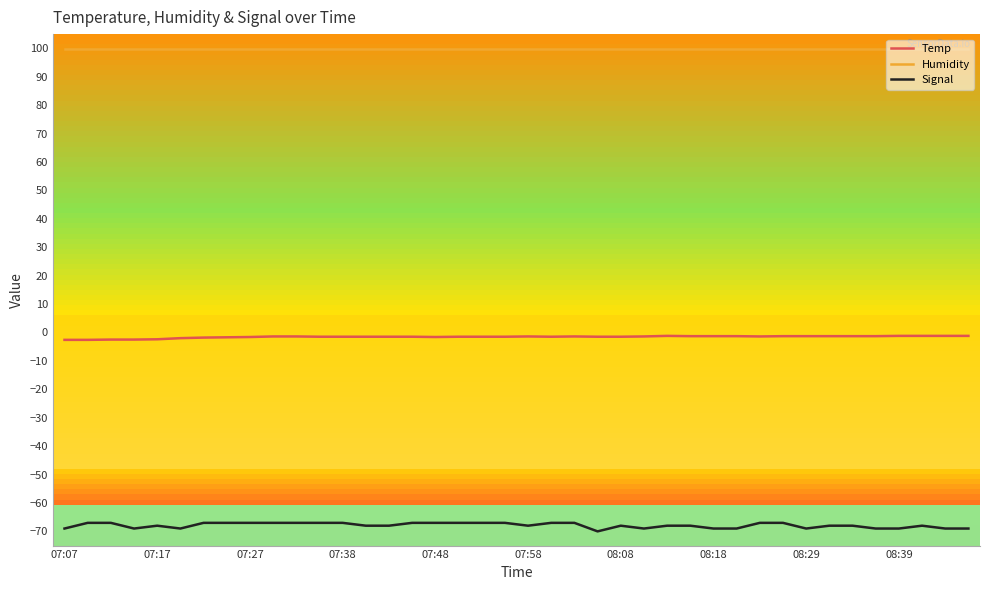

List the series in order of their overall mean, lowest first.

Signal, Temp, Humidity